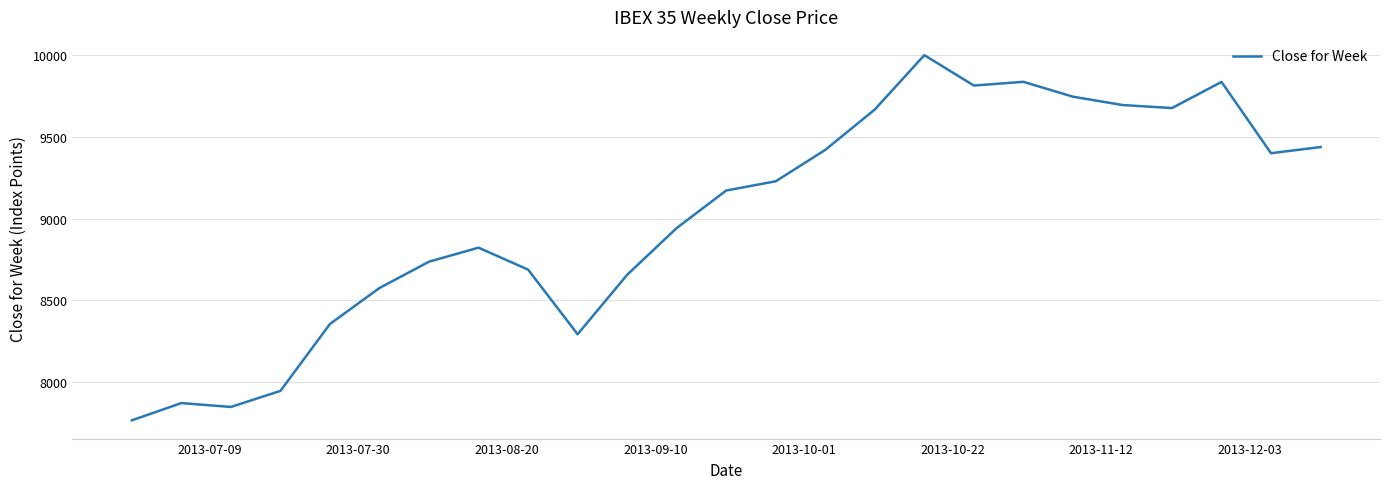

What is the maximum value shown in the chart?

10001.8